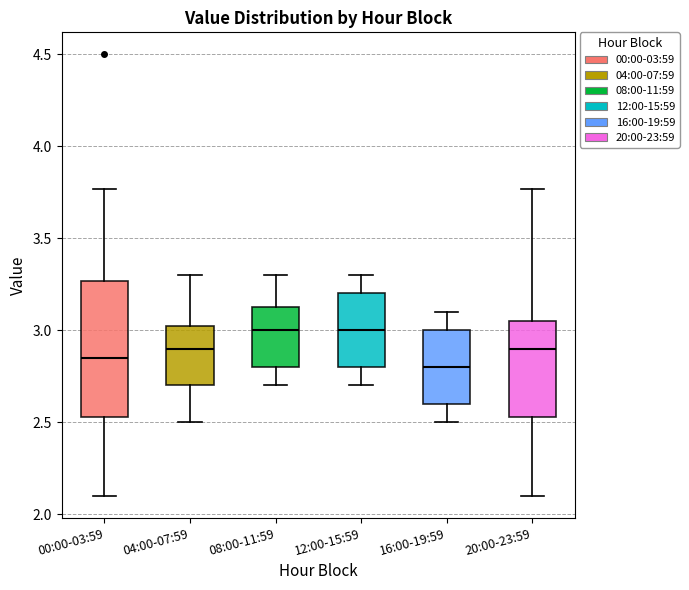

Reading left to right, transcribe this box plot: for each box, give where its median line is, the range the box spans, and where its two whiskers end, as read against the y-axis. The values are not printed on the chart, so give them approximately, as read against the axis.

00:00-03:59: median 2.85, box 2.55 to 3.25, whiskers 2.10 to 3.75
04:00-07:59: median 2.90, box 2.70 to 3.05, whiskers 2.50 to 3.30
08:00-11:59: median 3.00, box 2.80 to 3.15, whiskers 2.70 to 3.30
12:00-15:59: median 3.00, box 2.80 to 3.20, whiskers 2.70 to 3.30
16:00-19:59: median 2.80, box 2.60 to 3.00, whiskers 2.50 to 3.10
20:00-23:59: median 2.90, box 2.55 to 3.05, whiskers 2.10 to 3.75